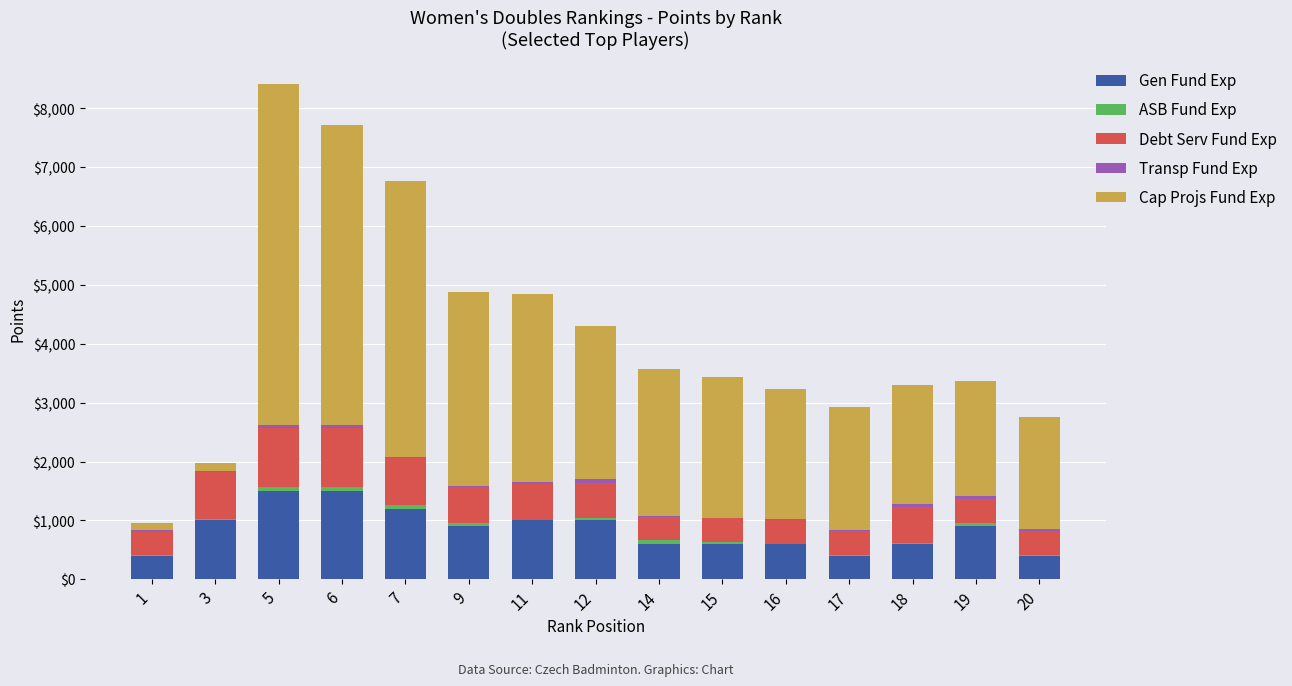

At which category is the sum across all series the highest?

5